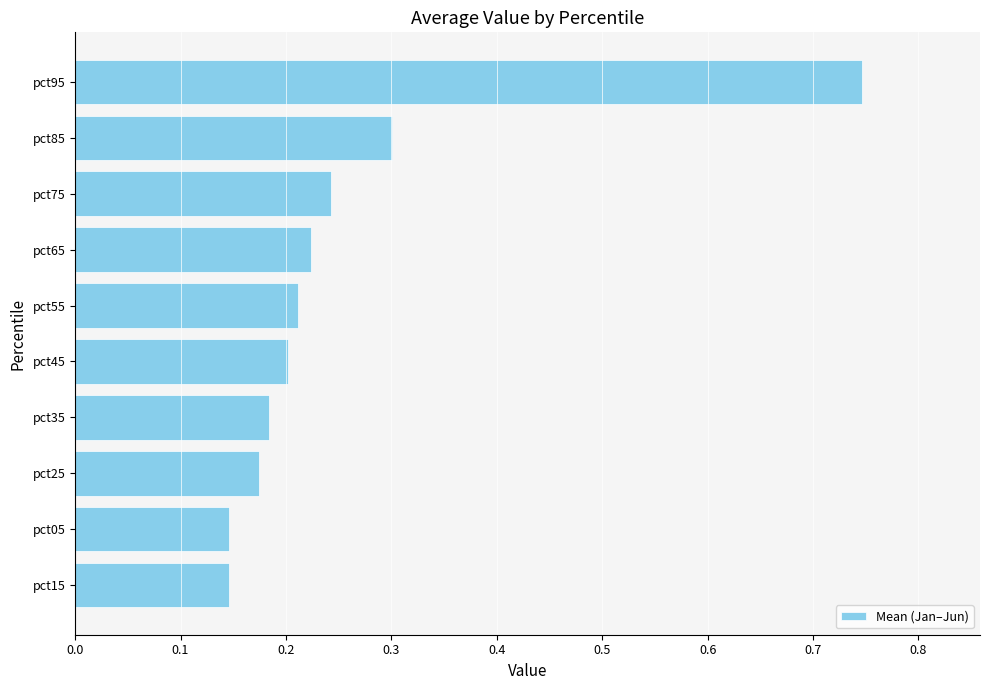

The chart shows a value of 0.3 at pct55. True or false?

False